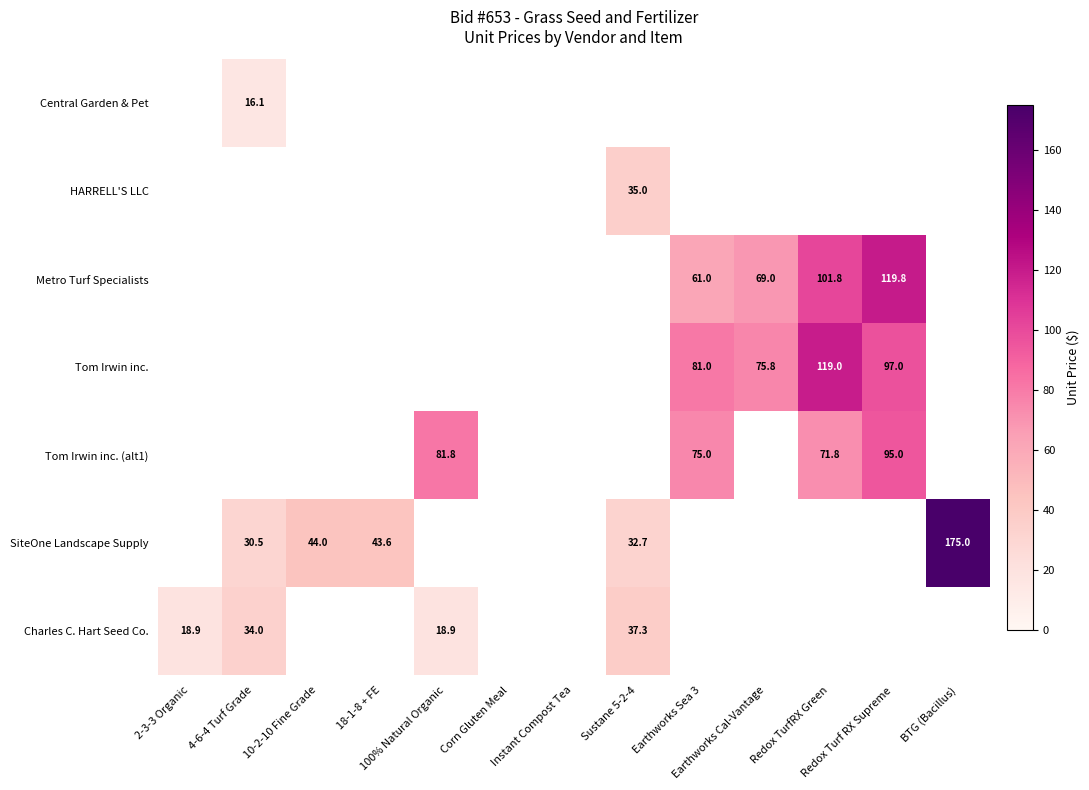

Is the value of SiteOne Landscape Supply at 10-2-10 Fine Grade greater than the value of HARRELL'S LLC at 4-6-4 Turf Grade?

Yes